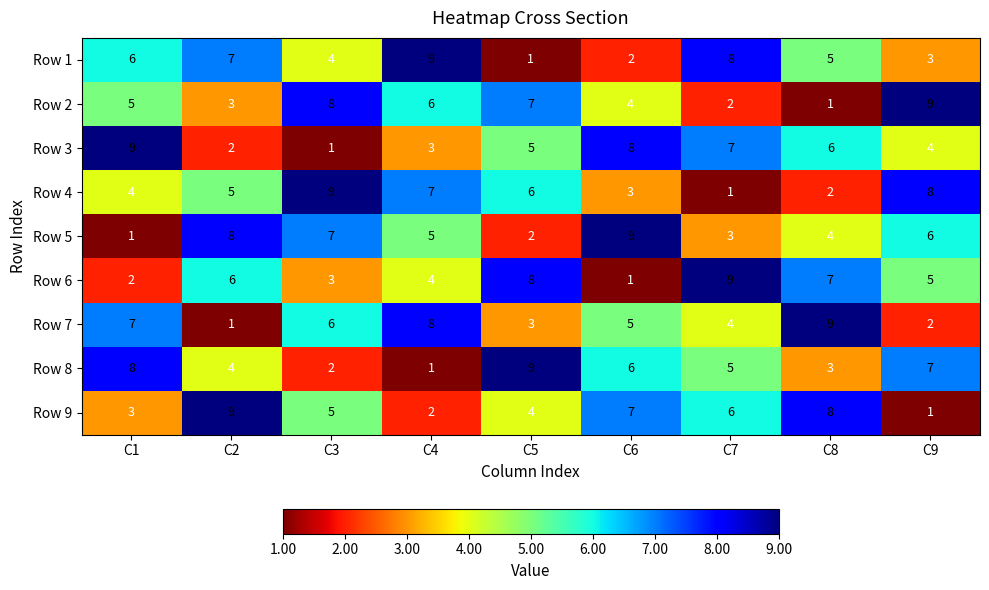

What is the average value of the Row 7 series?

5